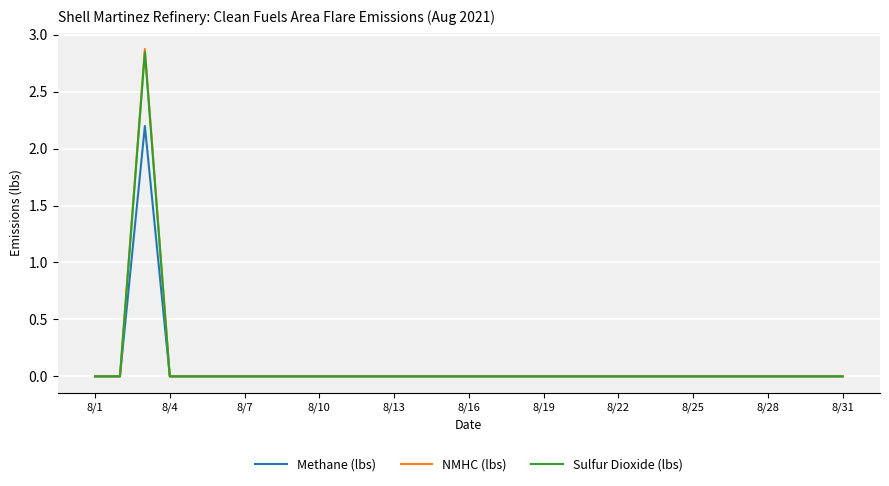

Which series has the widest spread of values?

NMHC (lbs)